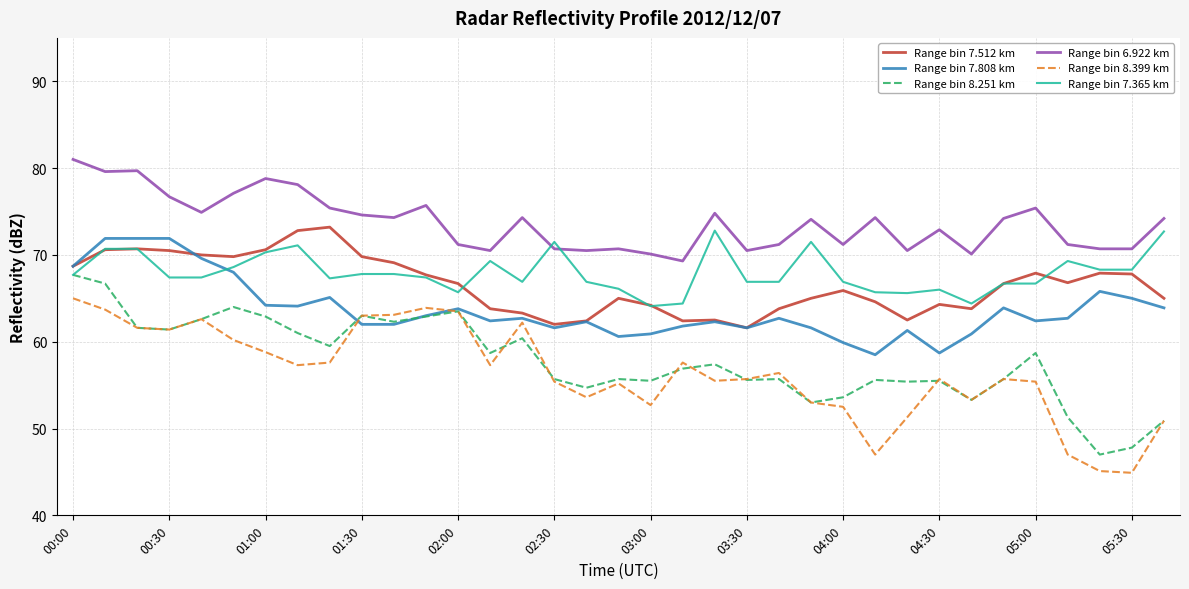

What is the maximum value shown in the chart?

81.0